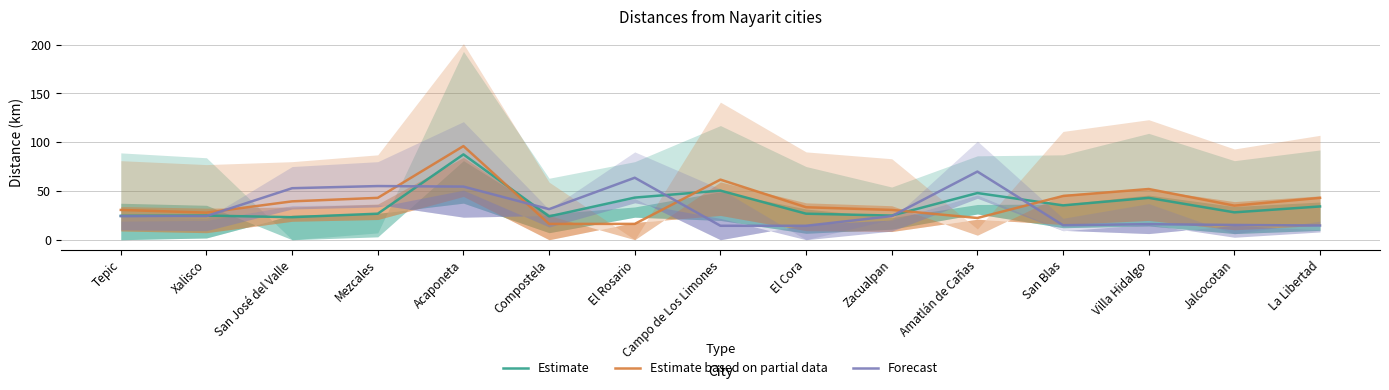

How many data points in Estimate based on partial data are less than 34?

7